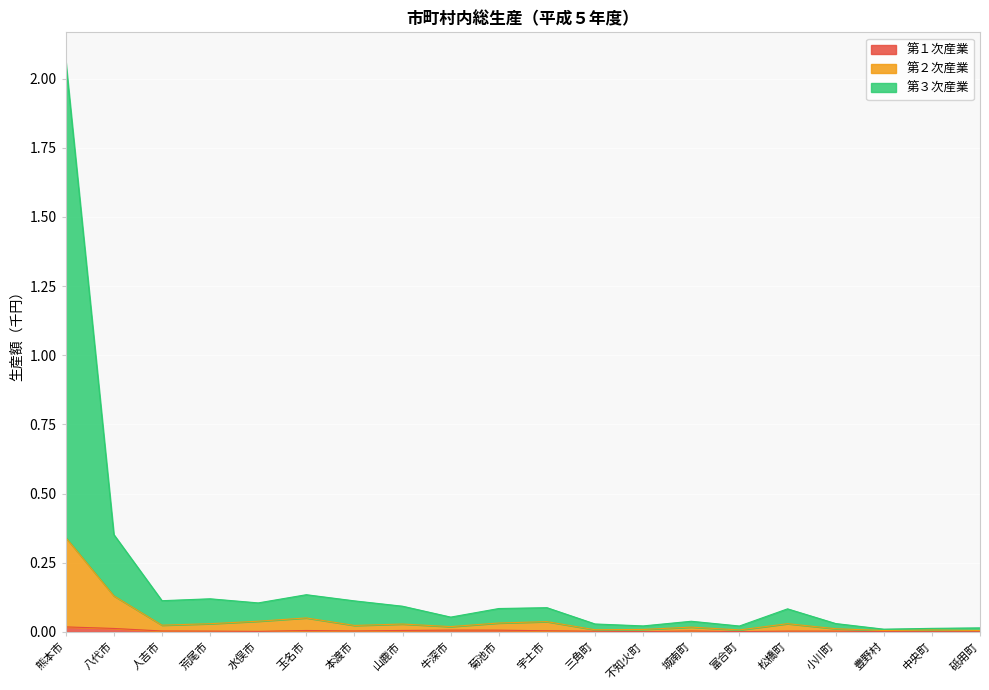

How many interior local valleys does the 第３次産業 series have?

6